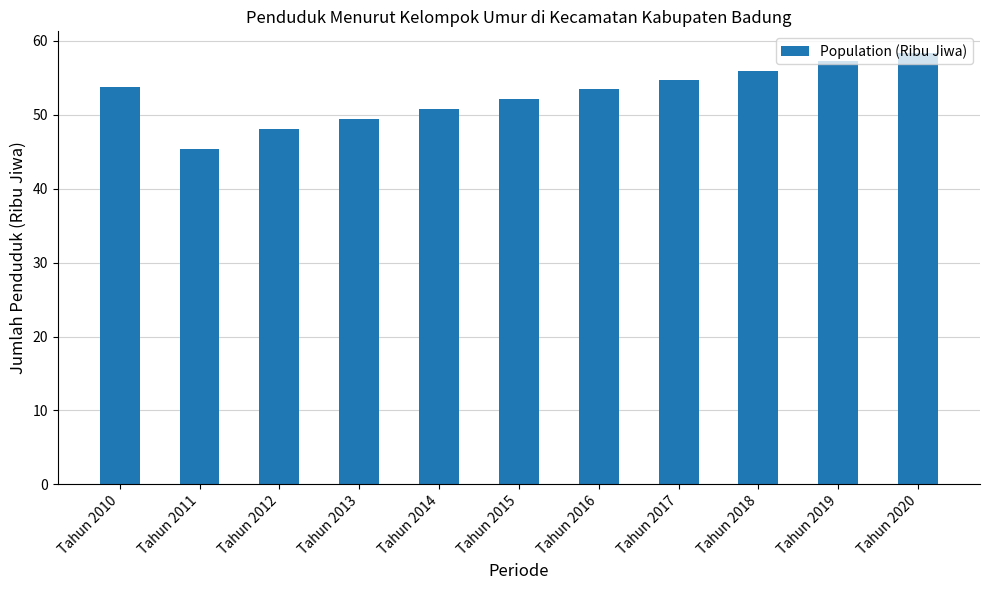

At which label is the value closest to 51?

Tahun 2014